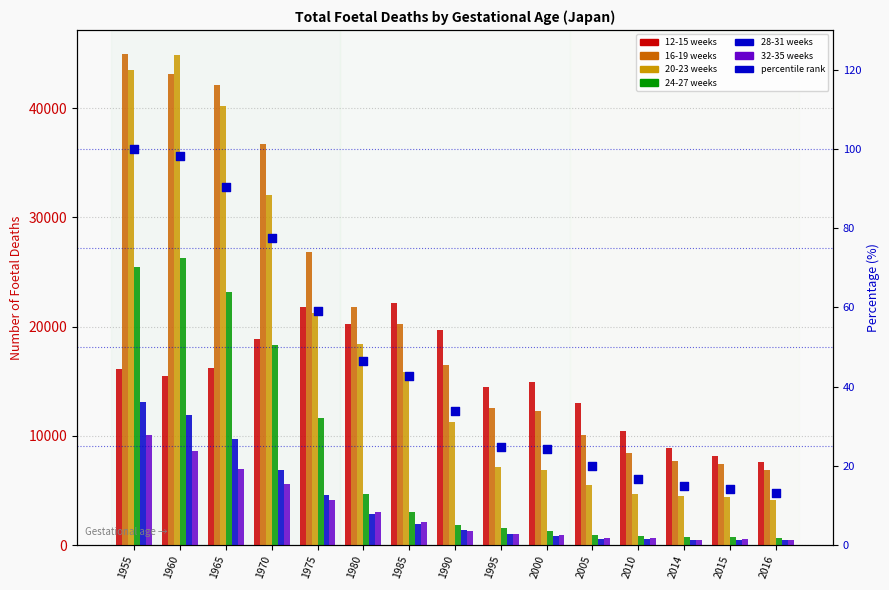

At which category is the sum across all series the highest?

1955